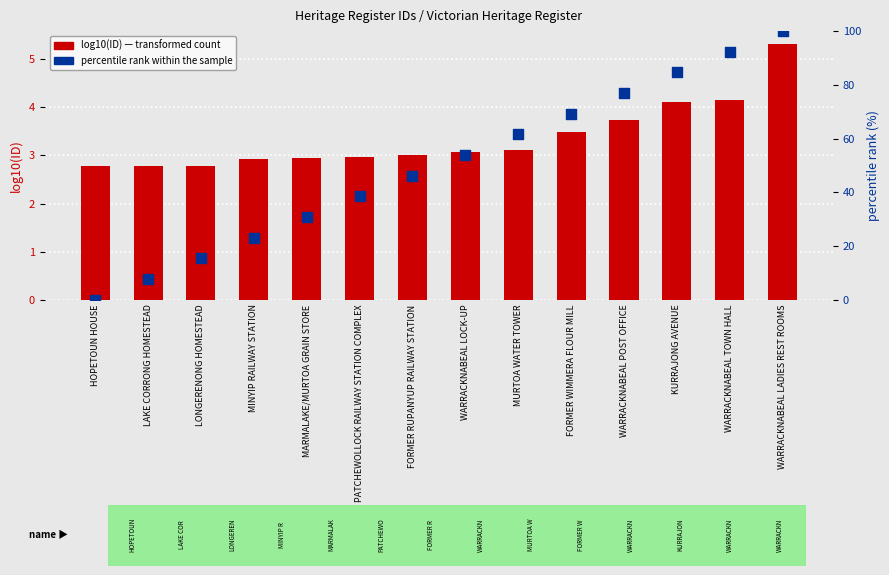

At which category is the sum across all series the highest?

WARRACKNABEAL LADIES REST ROOMS